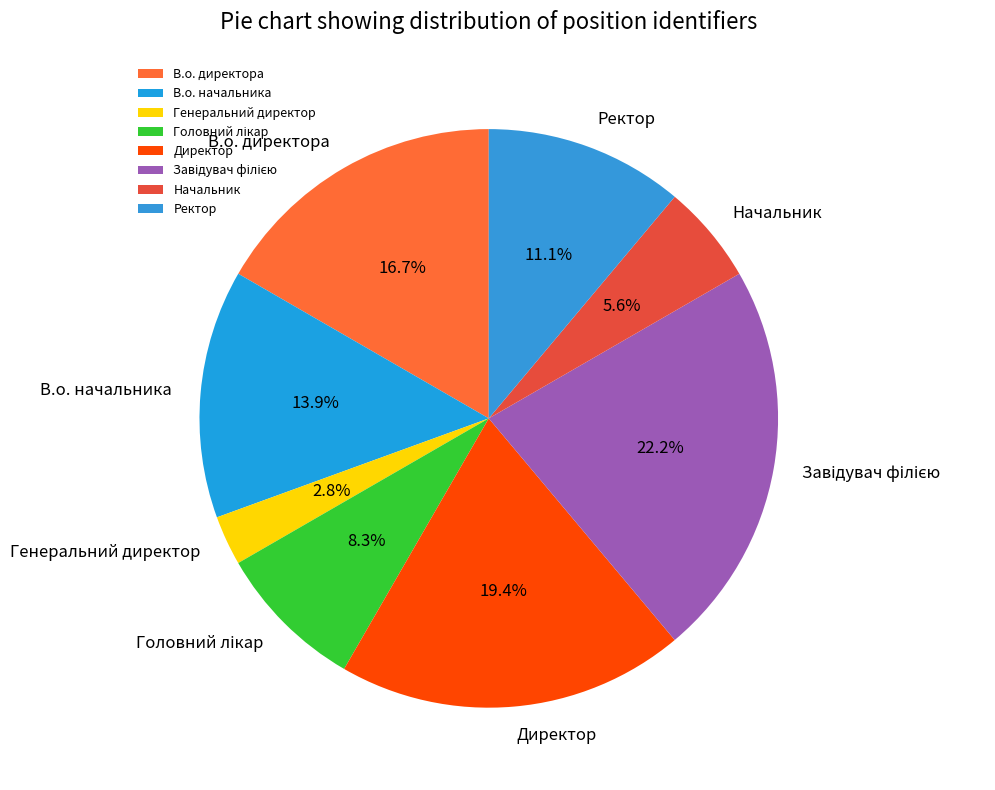

Which category has the smallest portion of the pie?

Генеральний директор